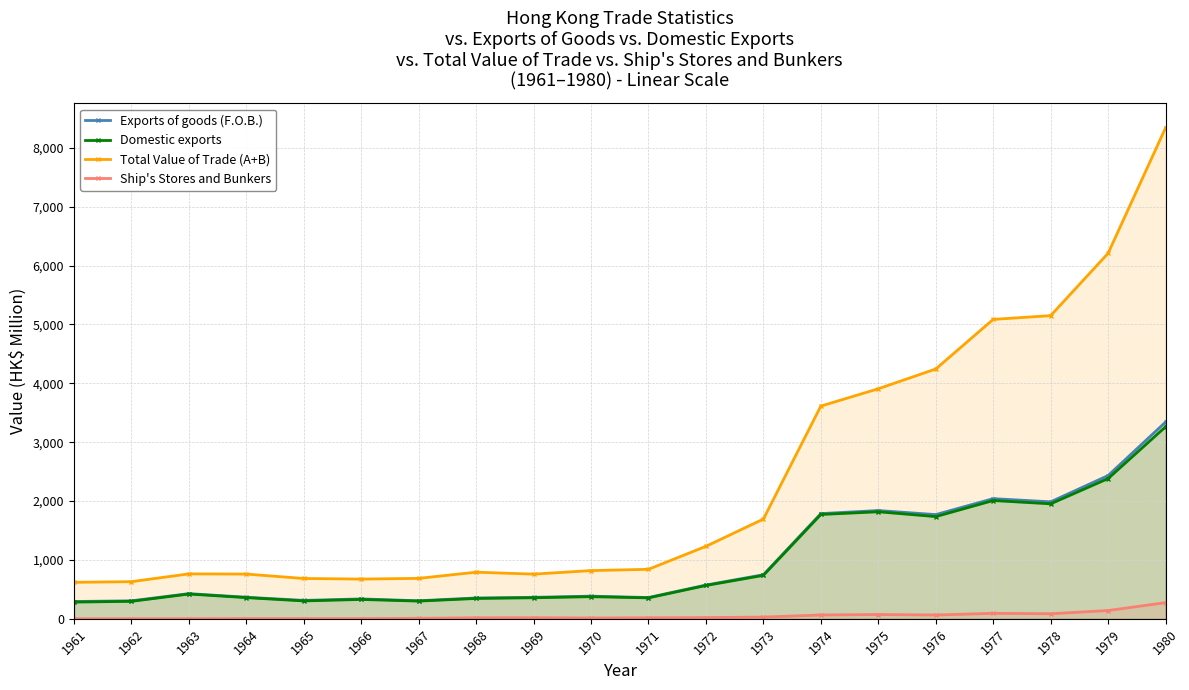

True or false: Ship's Stores and Bunkers has a value of 7 at 1964.

False